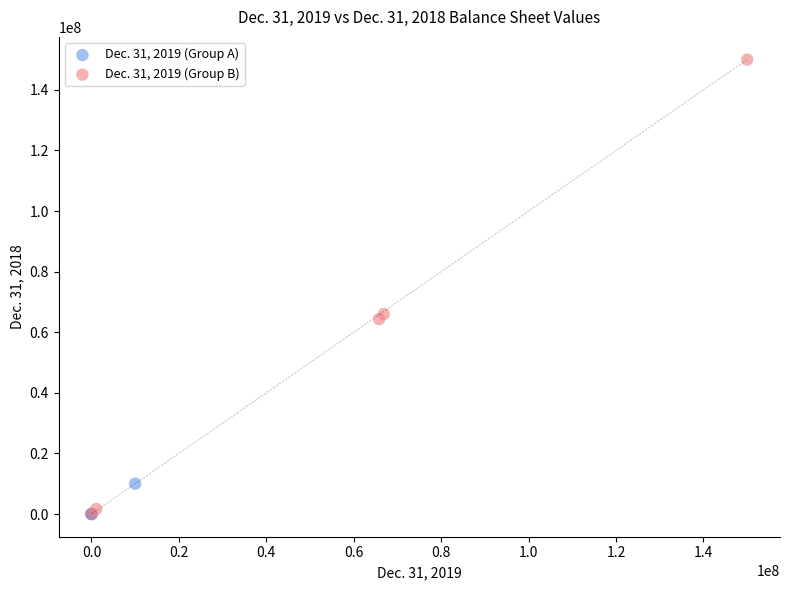

Which series reaches the maximum Y coordinate?

Dec. 31, 2019 (Group B)